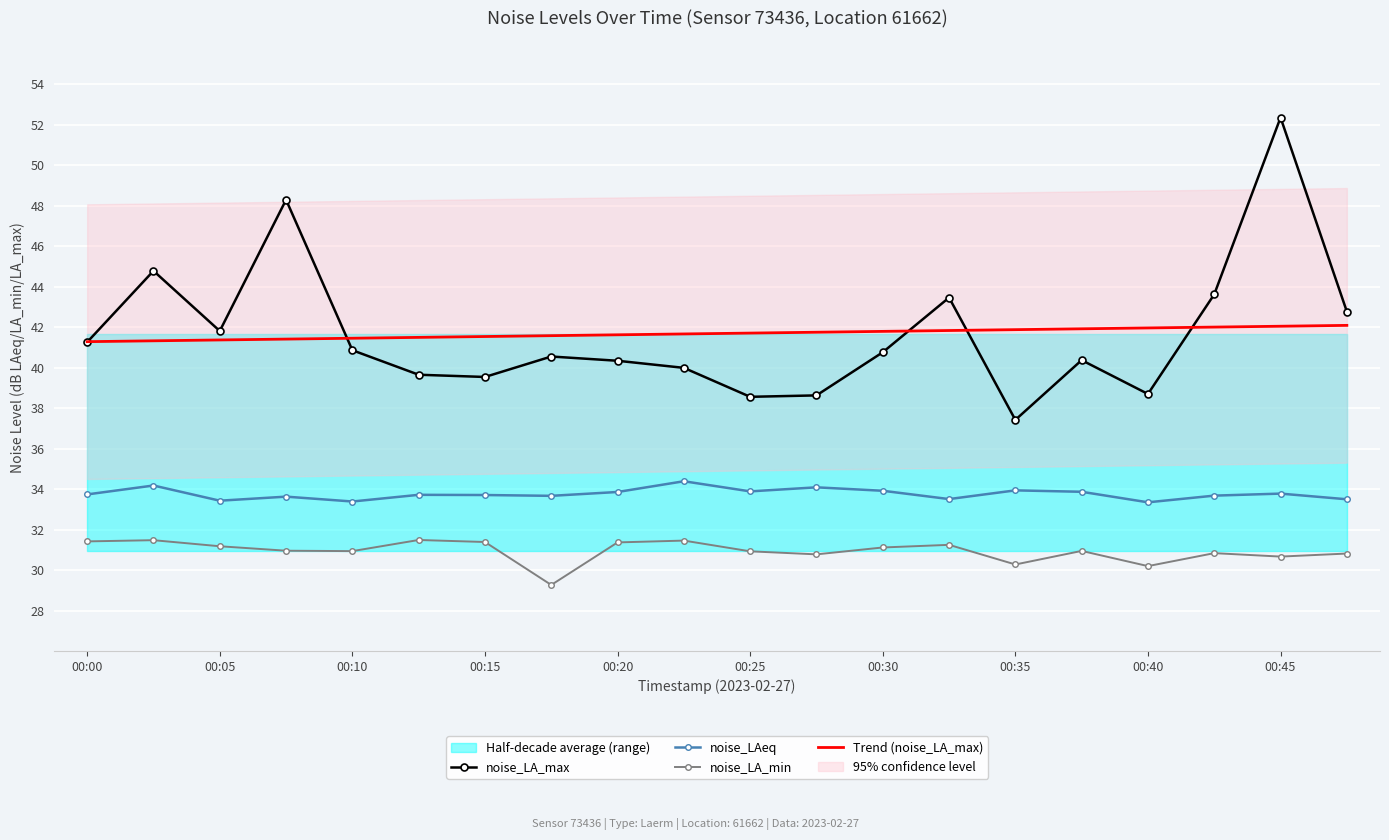

What is the highest value of the noise_LA_max series?

52.4